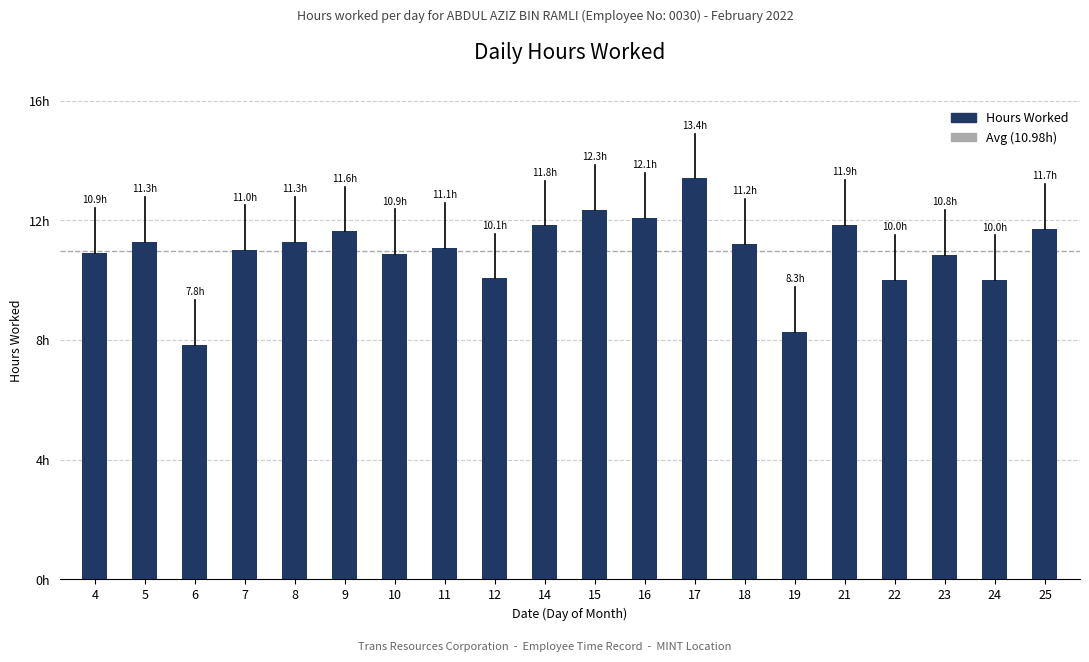

Reading left to right, list all the values displayed in this chart.

10.9	11.3	7.8	11.0	11.3	11.6	10.9	11.1	10.1	11.8	12.3	12.1	13.4	11.2	8.3	11.9	10.0	10.8	10.0	11.7